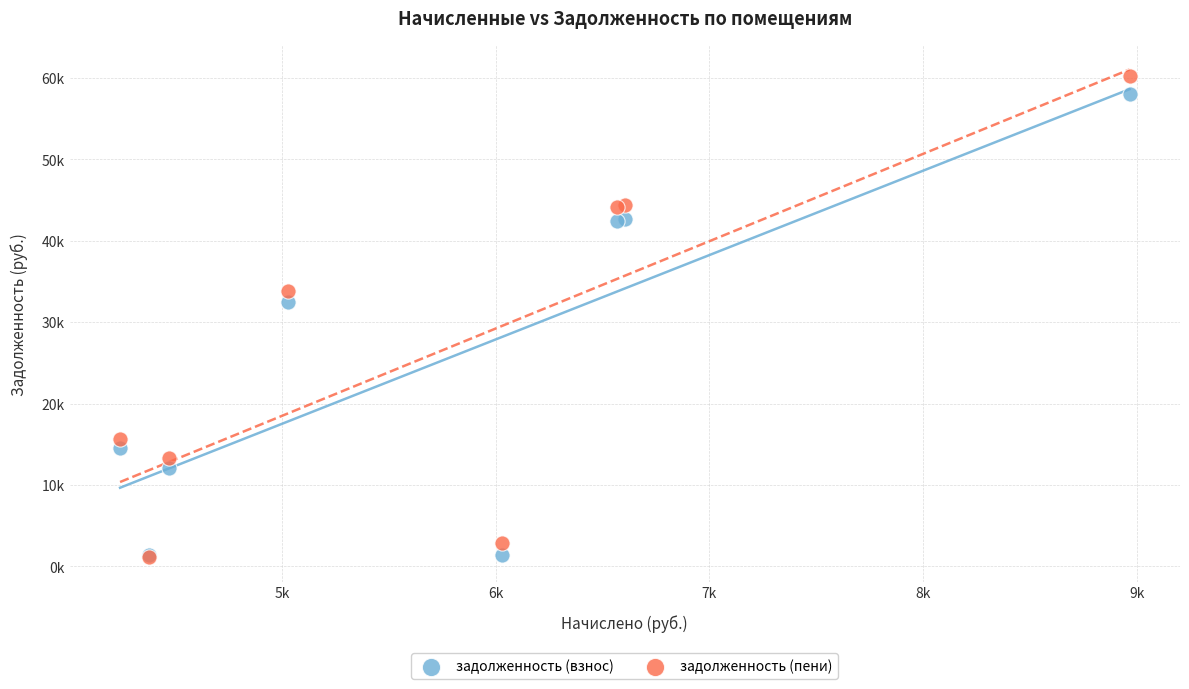

Which series contains the highest Y value?

задолженность (пени)